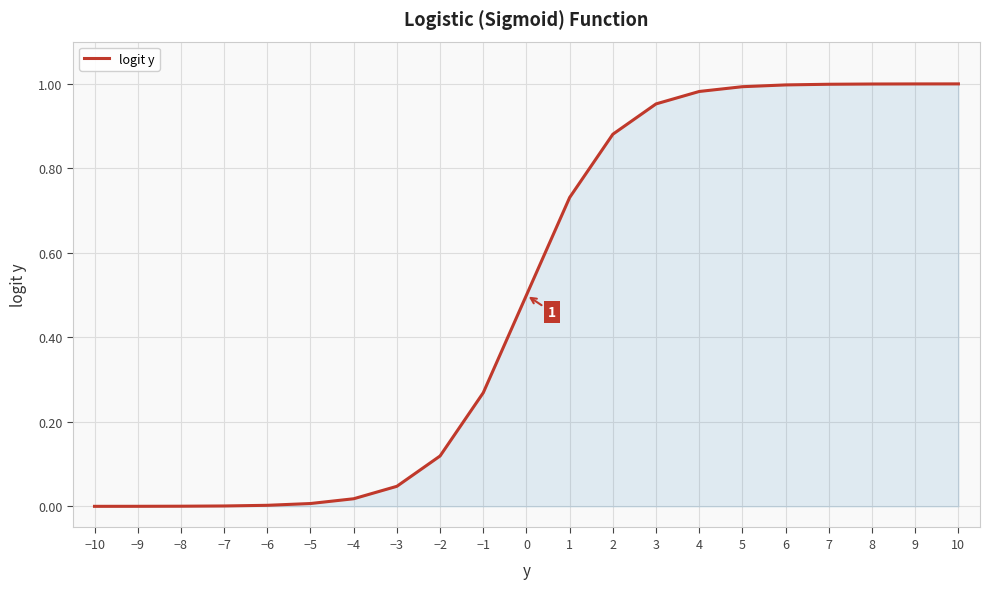

The chart shows a value of 1.0 at 5. True or false?

True